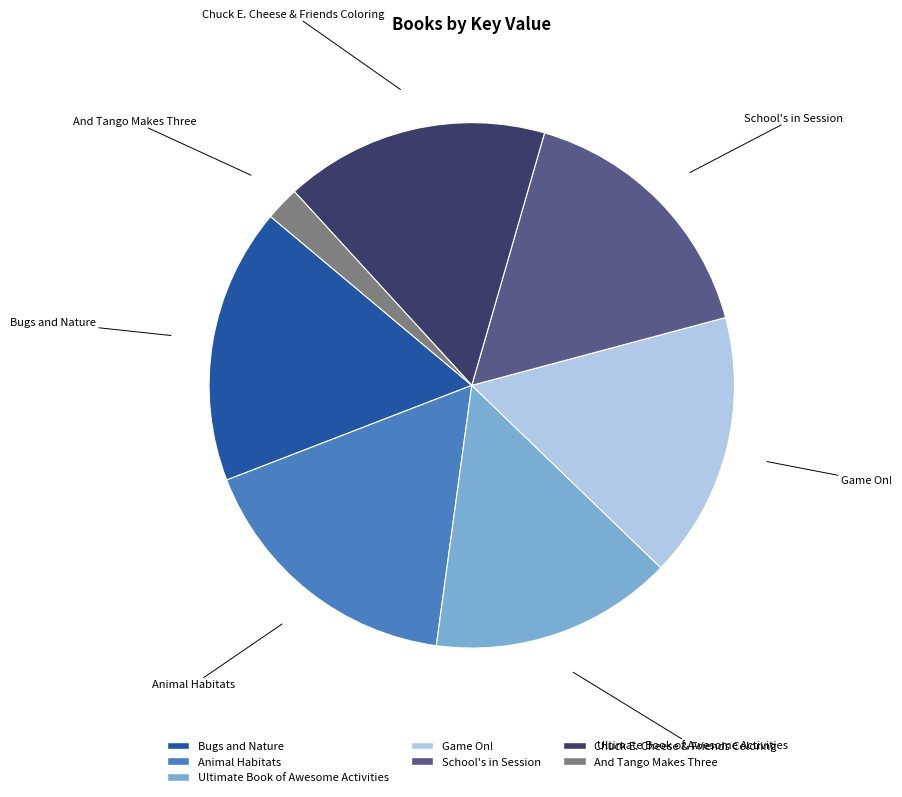

Do Bugs and Nature and Chuck E. Cheese & Friends Coloring together represent more than half of the pie?

No